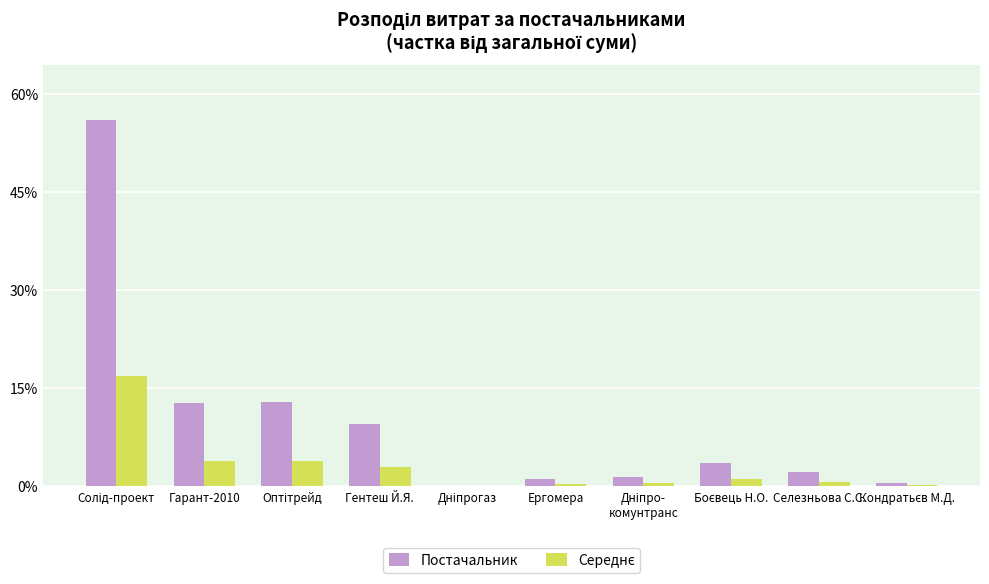

What is the sum of all Постачальник values?

100.0